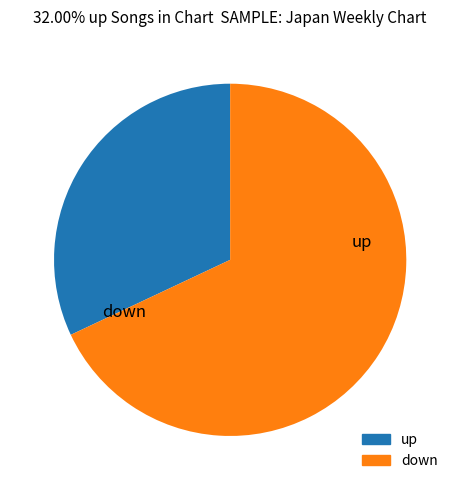

Do down and up together represent more than half of the pie?

Yes